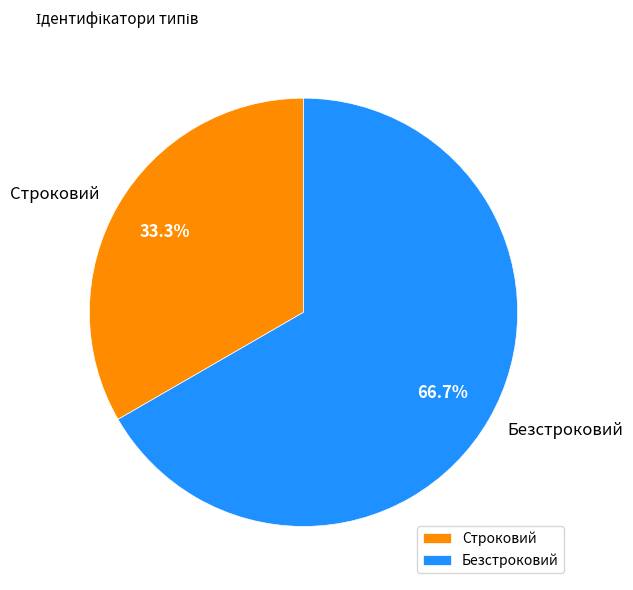

To the nearest percent, what percentage of the pie is Безстроковий?

67%